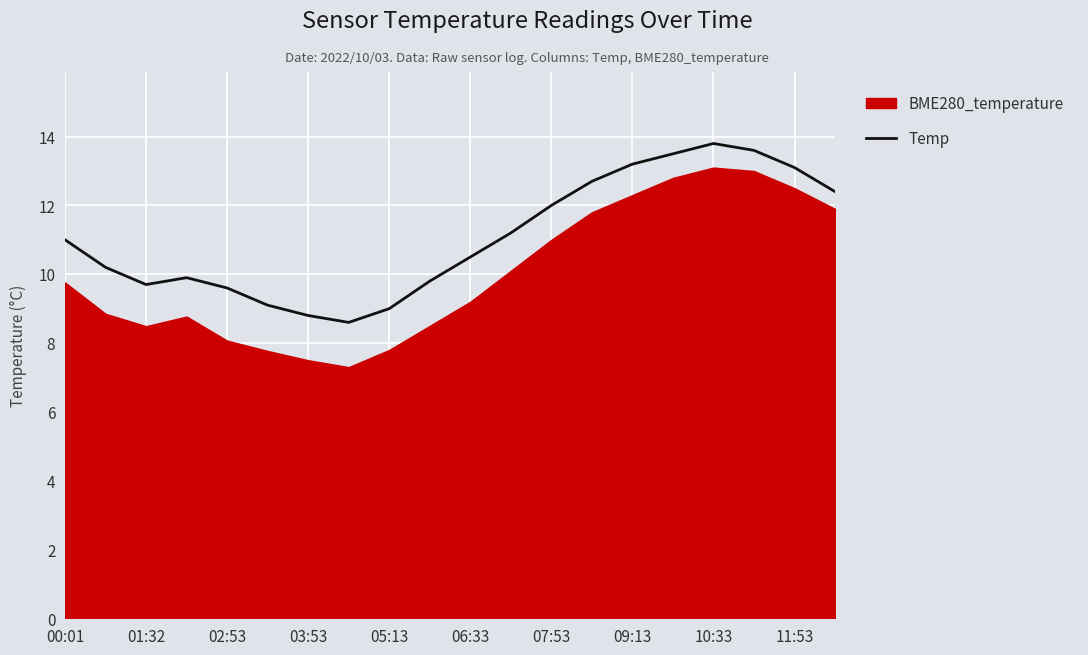

What is the highest value of the Temp series?

13.8